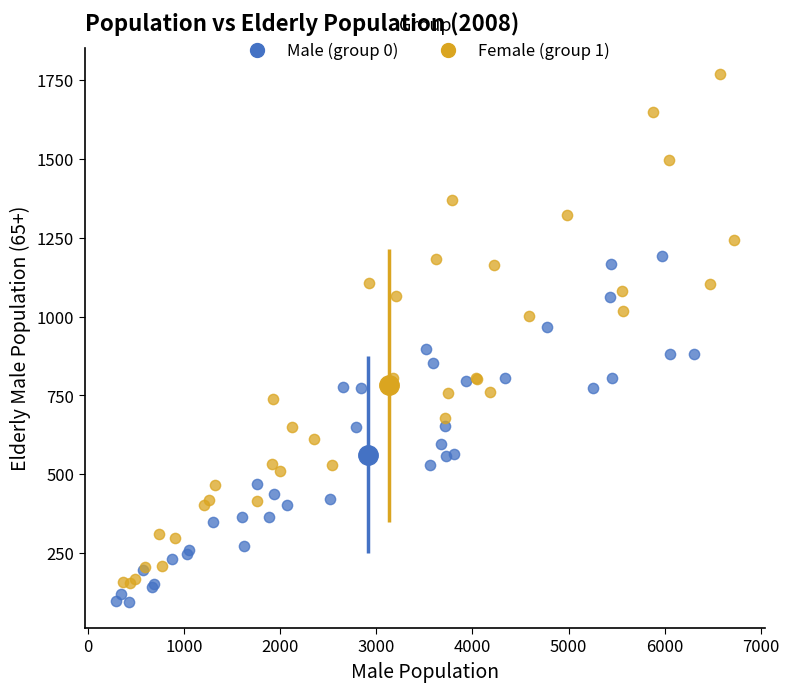

Which series contains the highest Y value?

Female (group 1)